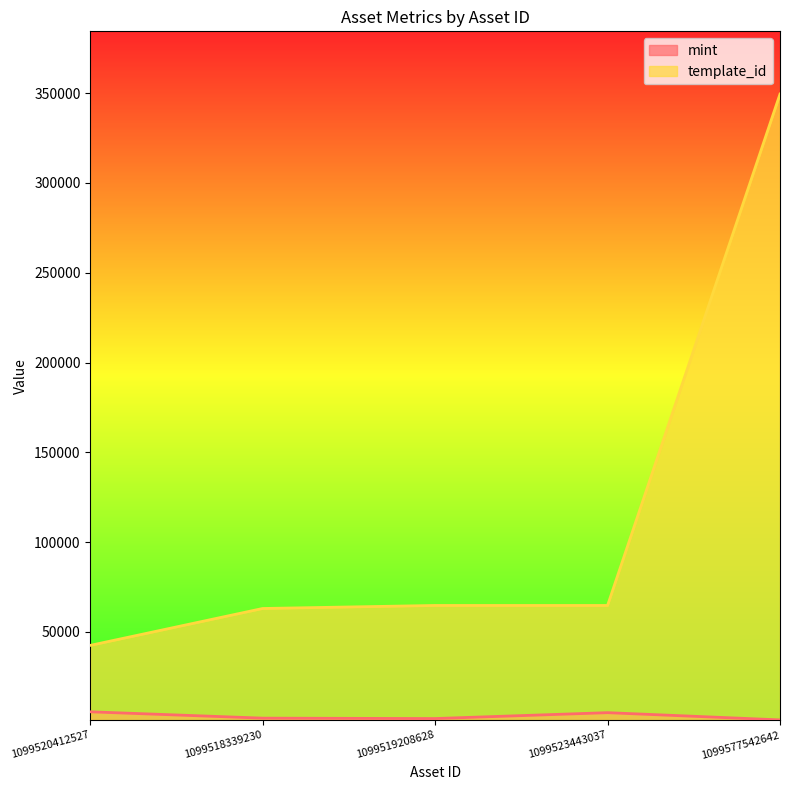

How many data points does each series have?

5